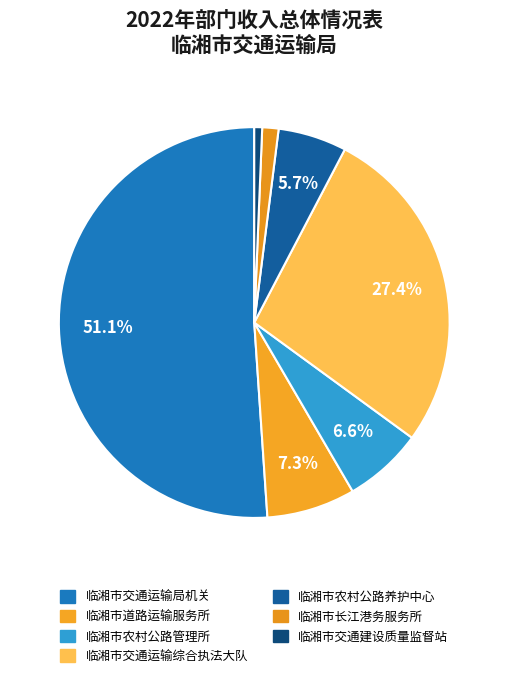

To the nearest percent, what percentage of the pie is 临湘市交通运输局机关?

51%